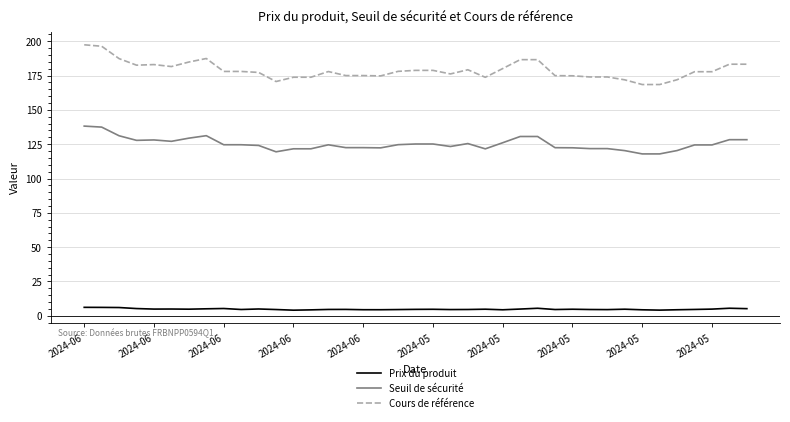

Which series has the widest spread of values?

Cours de référence